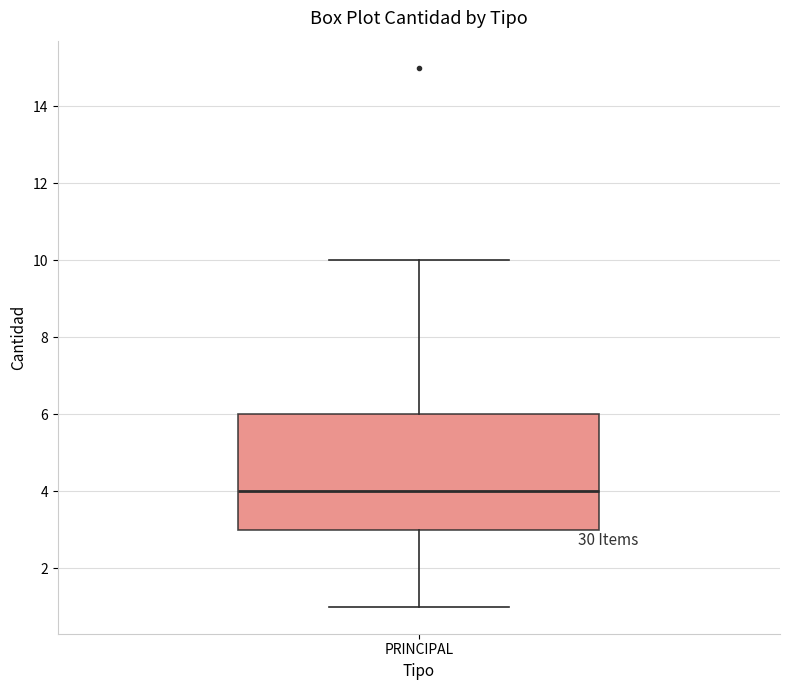

Transcribe this box plot: give where the median line is, the range the box spans, and where the two whiskers end, as read against the y-axis. The values are not printed on the chart, so give them approximately, as read against the axis.

median 4, box 3 to 6, whiskers 1 to 10